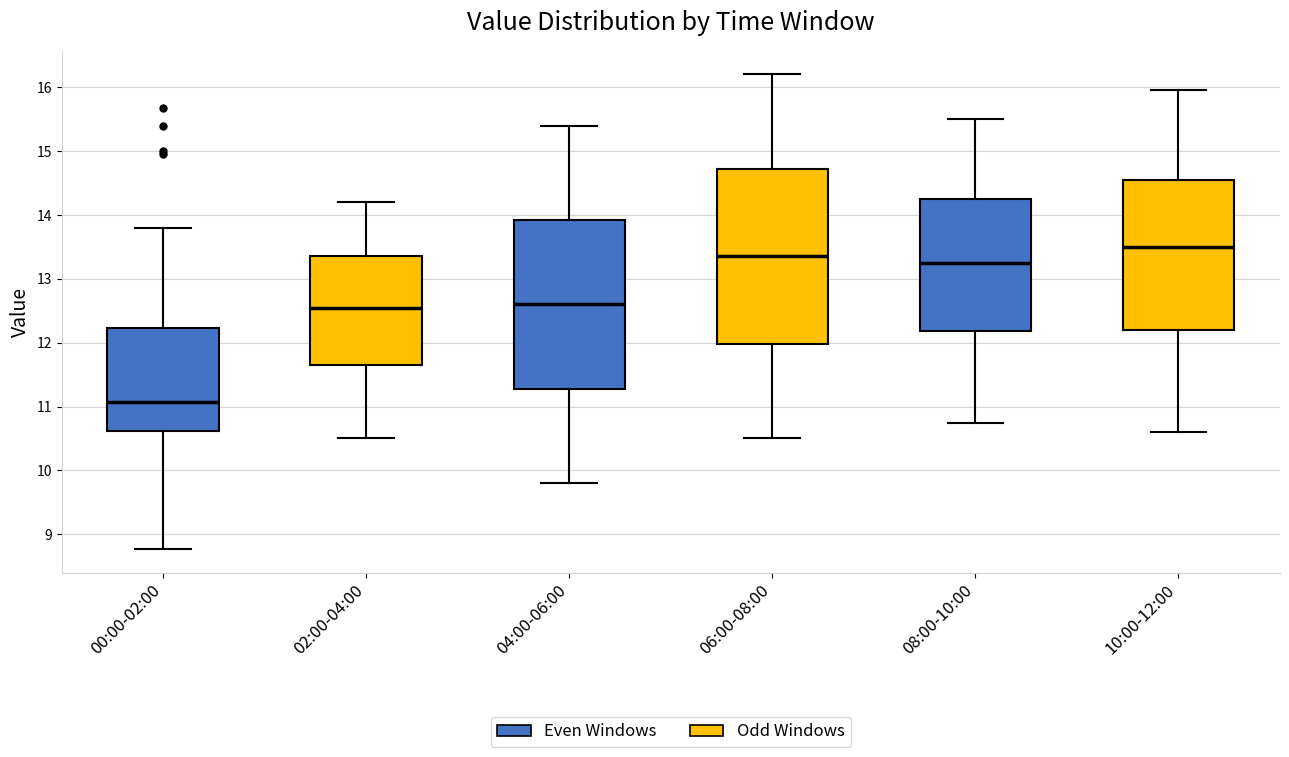

Reading left to right, transcribe this box plot: for each box, give where its median line is, the range the box spans, and where its two whiskers end, as read against the y-axis. The values are not printed on the chart, so give them approximately, as read against the axis.

00:00-02:00: median 11.1, box 10.6 to 12.2, whiskers 8.8 to 13.8
02:00-04:00: median 12.6, box 11.7 to 13.4, whiskers 10.5 to 14.2
04:00-06:00: median 12.6, box 11.3 to 13.9, whiskers 9.8 to 15.4
06:00-08:00: median 13.4, box 12.0 to 14.7, whiskers 10.5 to 16.2
08:00-10:00: median 13.3, box 12.2 to 14.3, whiskers 10.8 to 15.5
10:00-12:00: median 13.5, box 12.2 to 14.6, whiskers 10.6 to 16.0